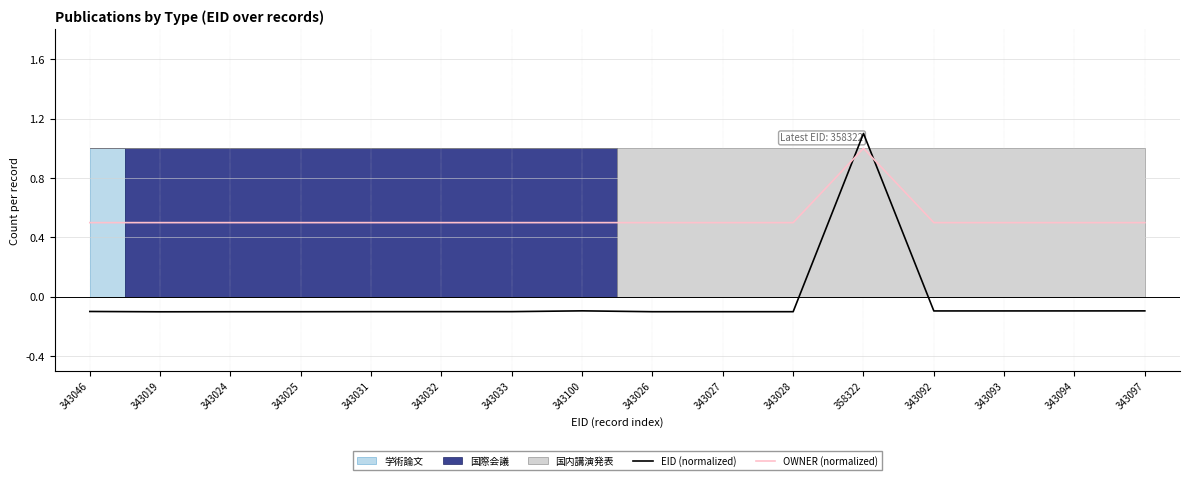

Is the value of OWNER (normalized) at 343046 greater than the value of EID (normalized) at 343031?

Yes